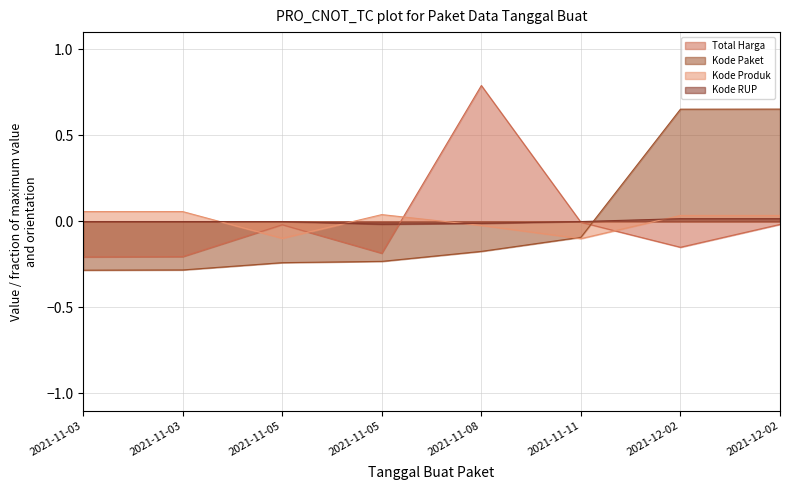

What is the spread (max minus min) of values at 2021-11-05?

0.2